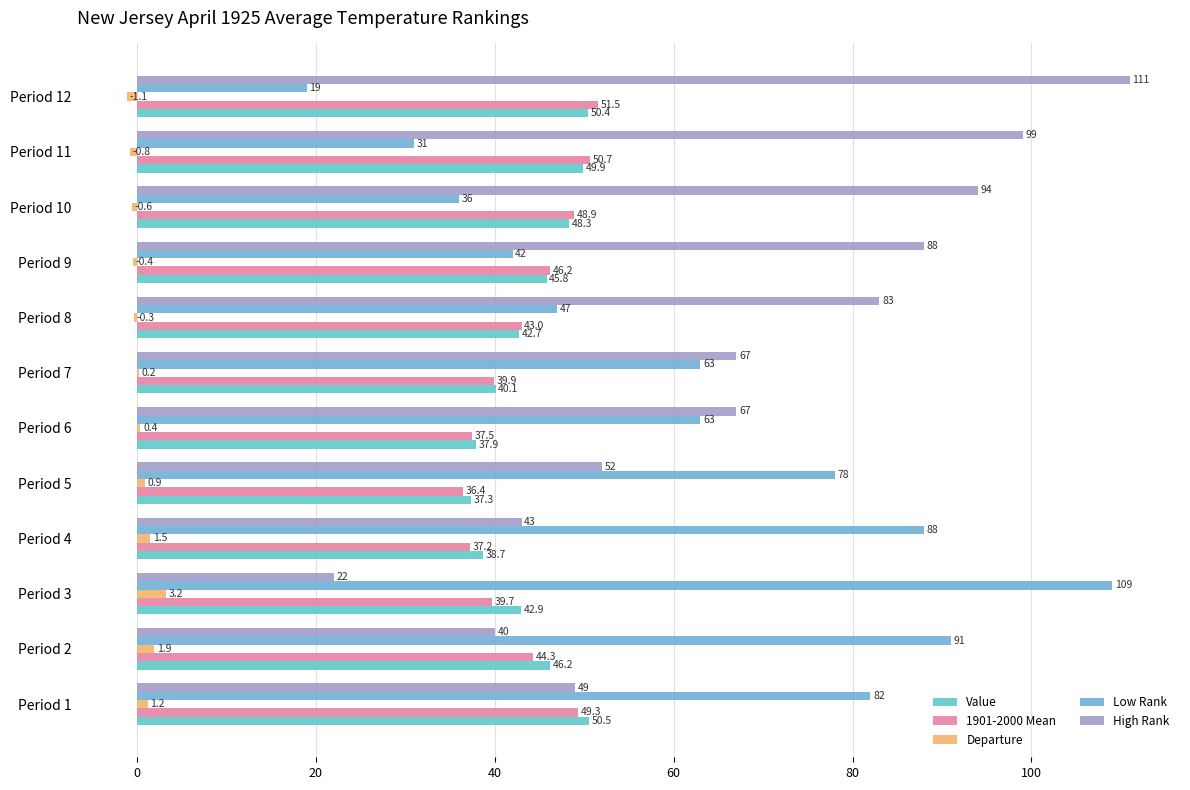

What is the sum of all 1901-2000 Mean values?

524.6